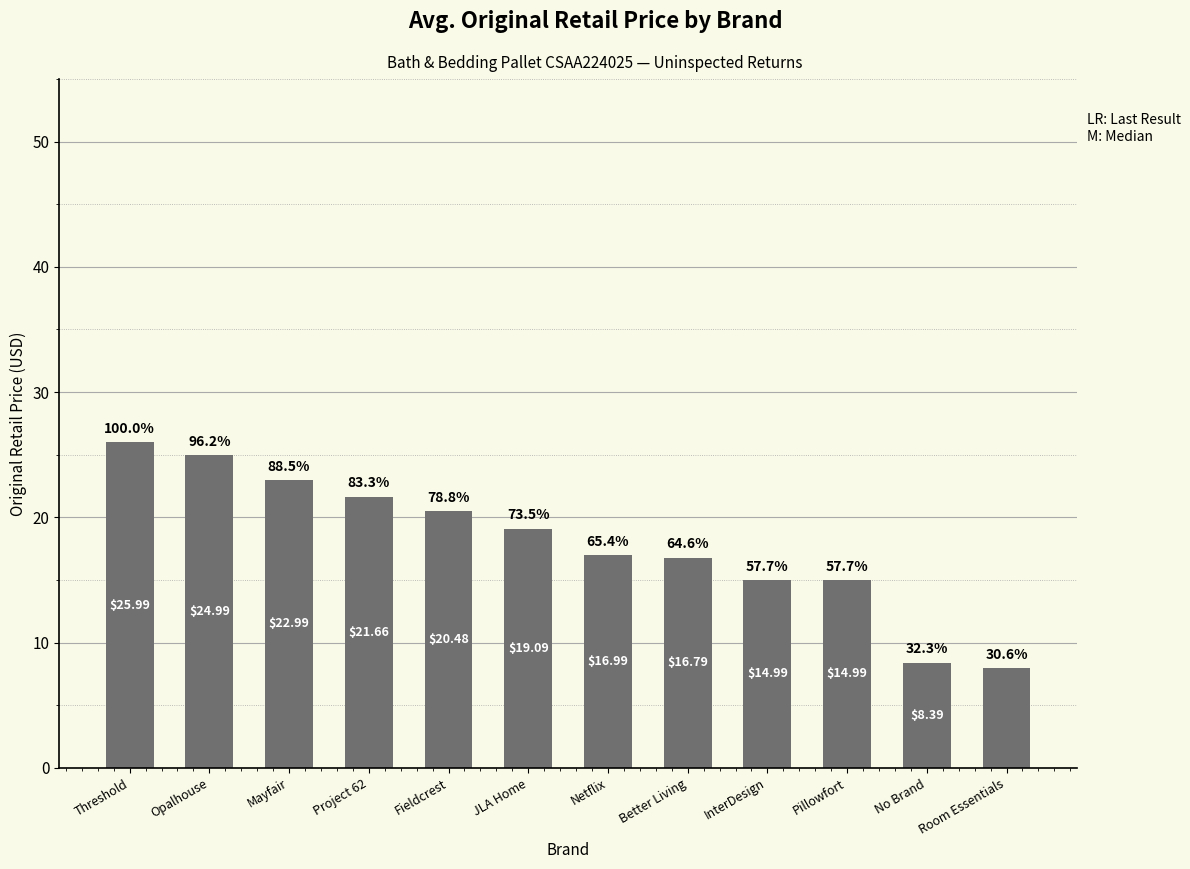

Are the bars horizontal?

No